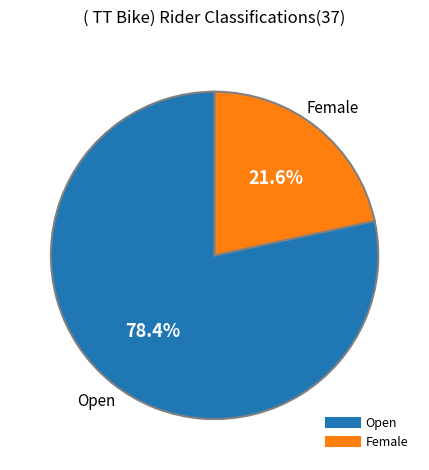

To the nearest percent, what is the difference between the Open and Female slice percentages?

57%